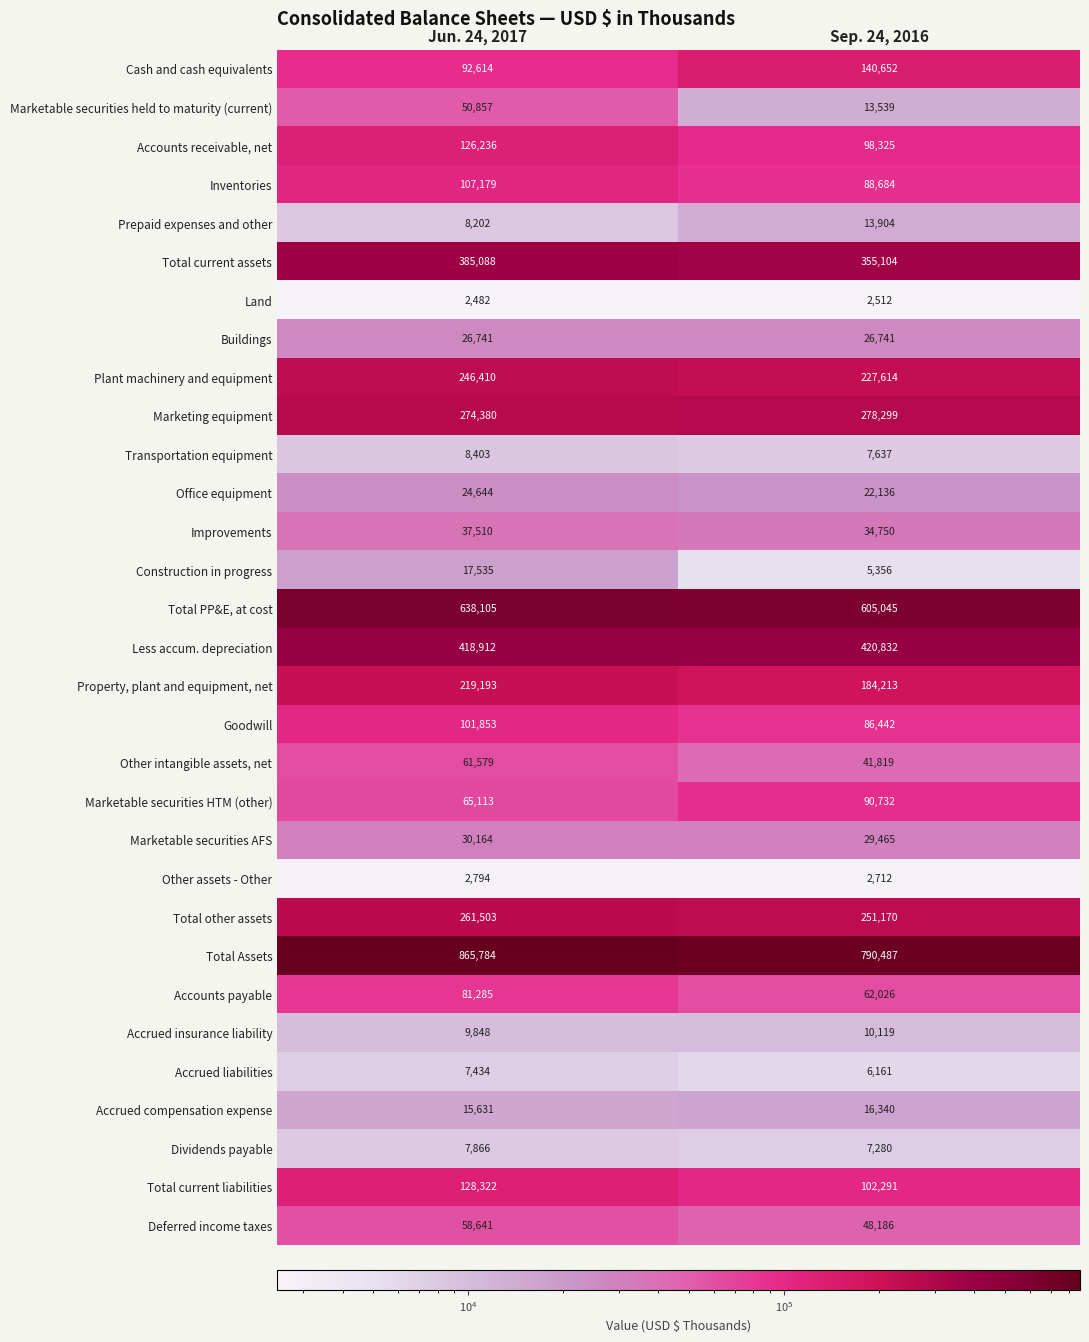

What is the sum of all Marketing equipment values?

552679